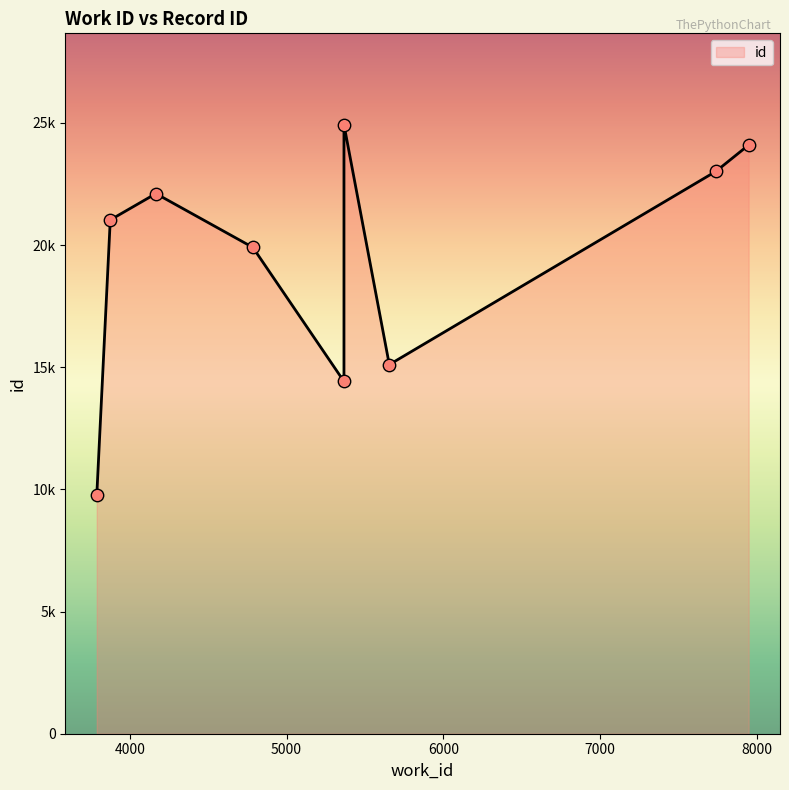

What is the change in value from 4167 to 7738?

+913